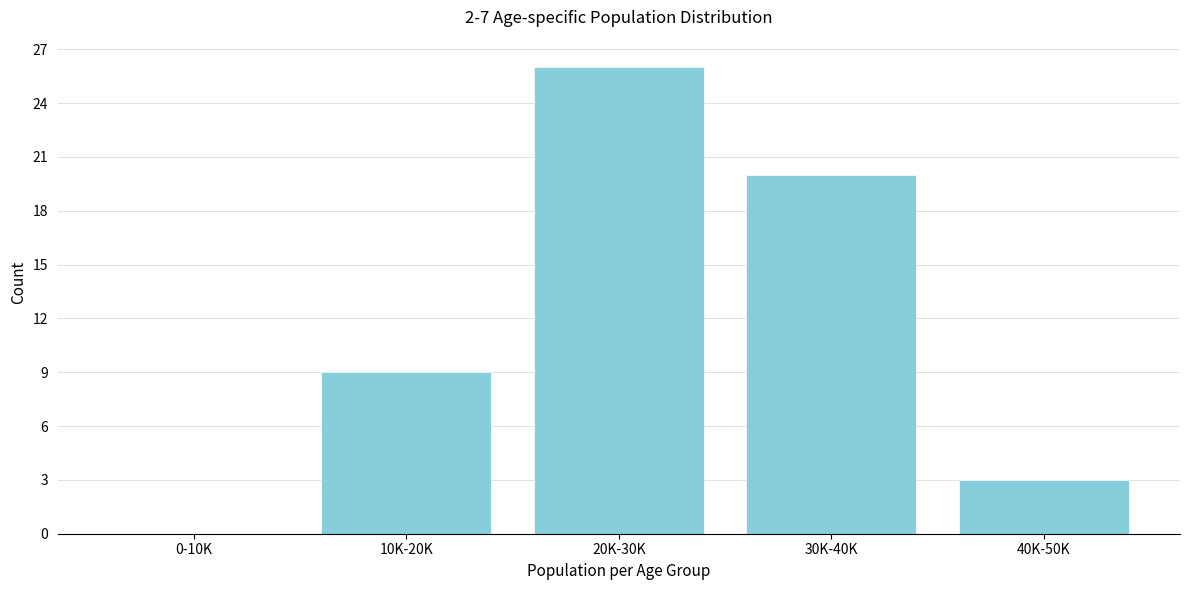

Reading left to right, extract all data points from this chart.

0-10K=0	10K-20K=9	20K-30K=26	30K-40K=20	40K-50K=3